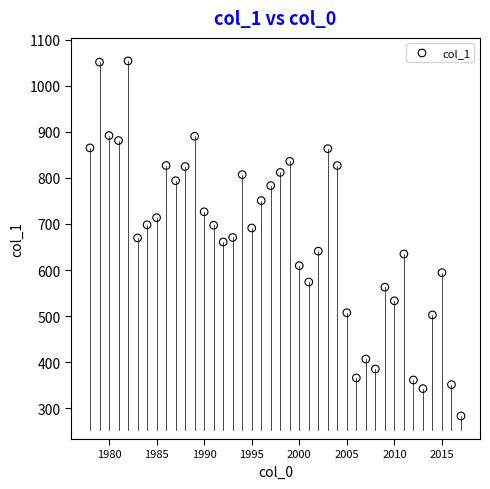

What is the range of X values (max minus min)?

39.0